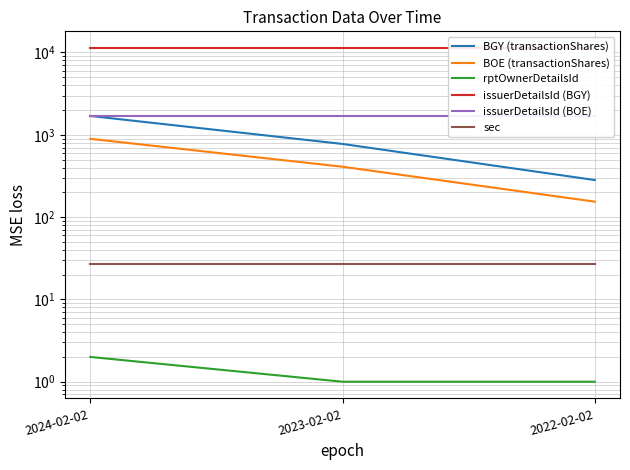

What is the sum of the rptOwnerDetailsId values at 2023-02-02 and 2022-02-02?

2